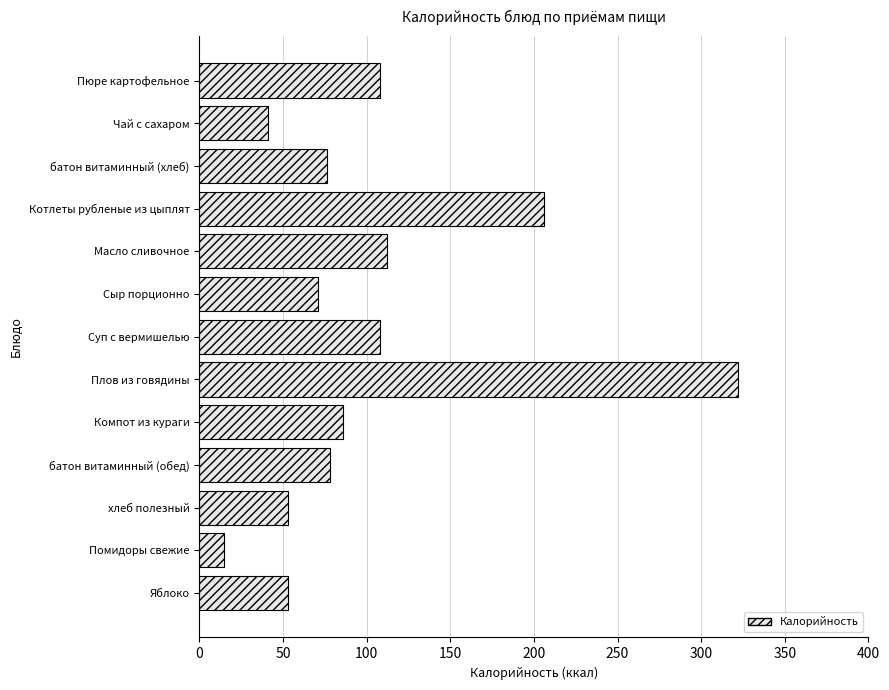

Is it true that the value at Сыр порционно is 31?

False